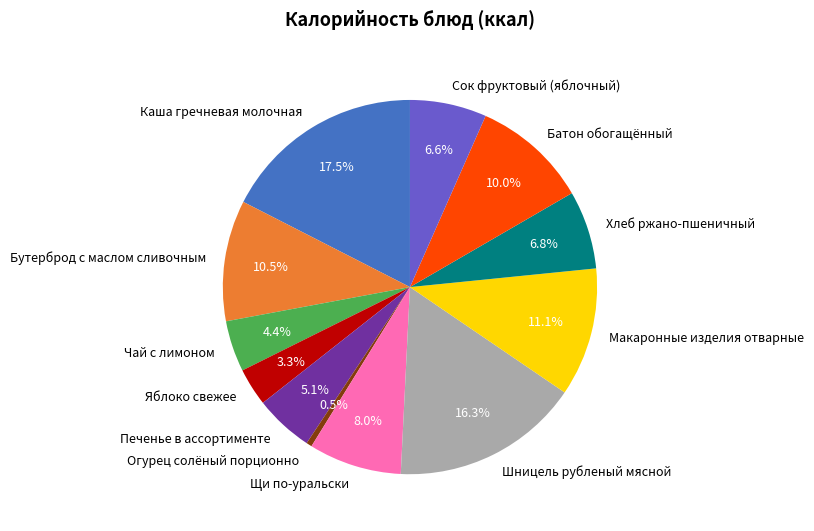

Do Яблоко свежее and Печенье в ассортименте together represent more than half of the pie?

No